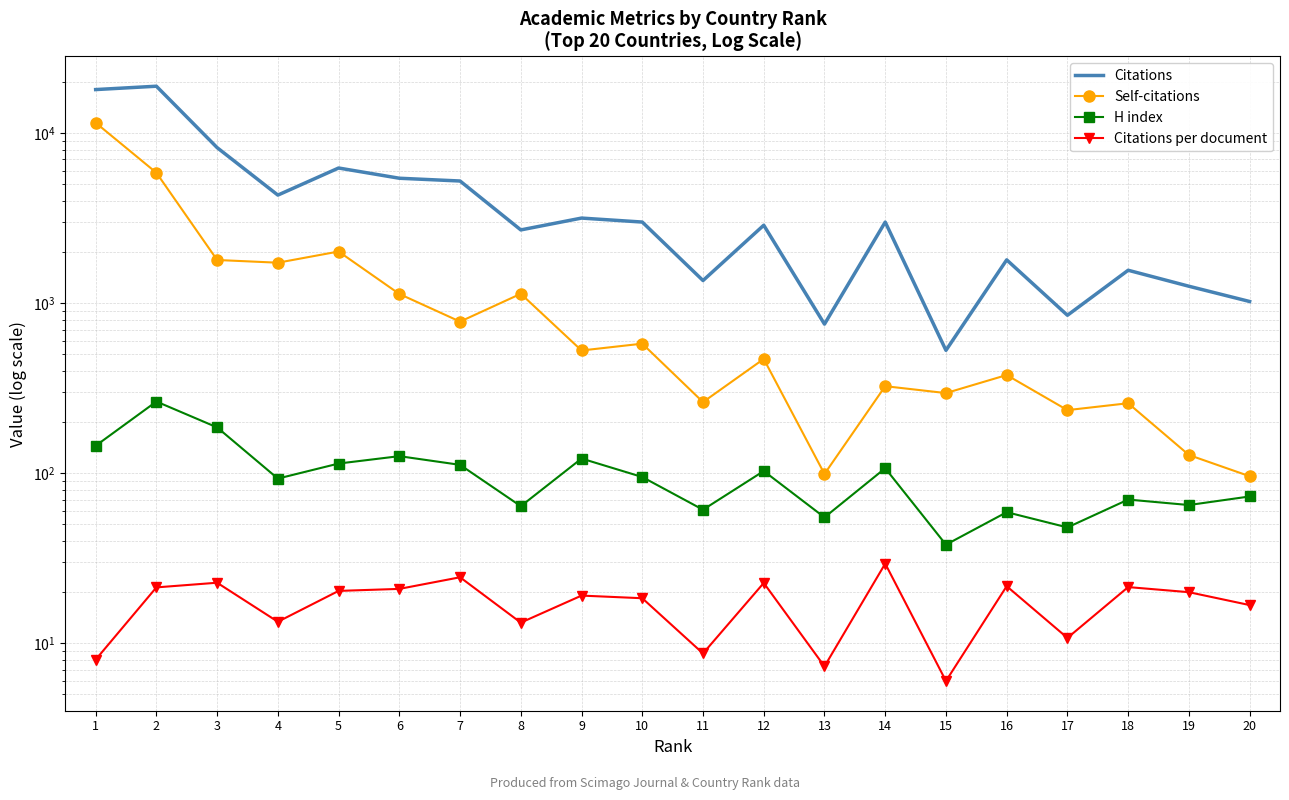

Rank the series by their maximum value, from lowest to highest.

Citations per document, H index, Self-citations, Citations